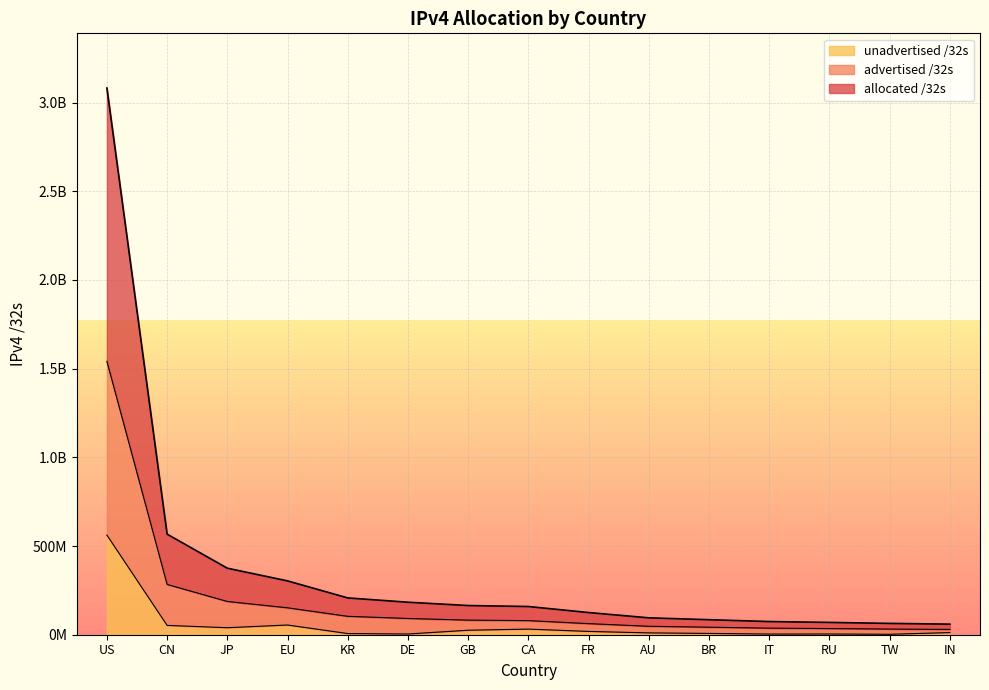

Which series has the widest spread of values?

allocated /32s